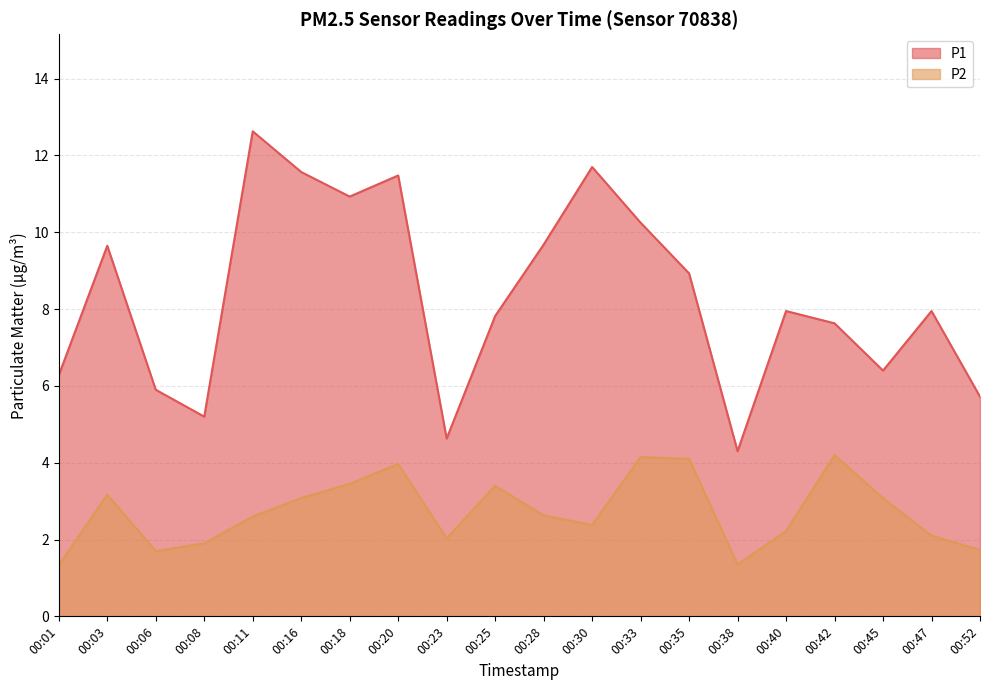

Where is the first local maximum for P1?

00:03